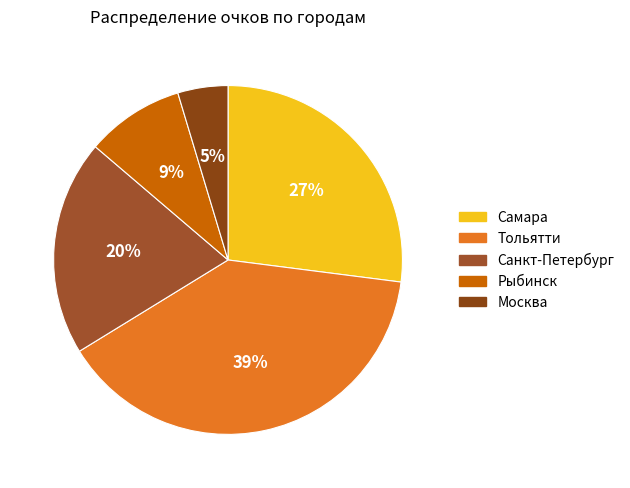

Does any single category account for the majority?

No